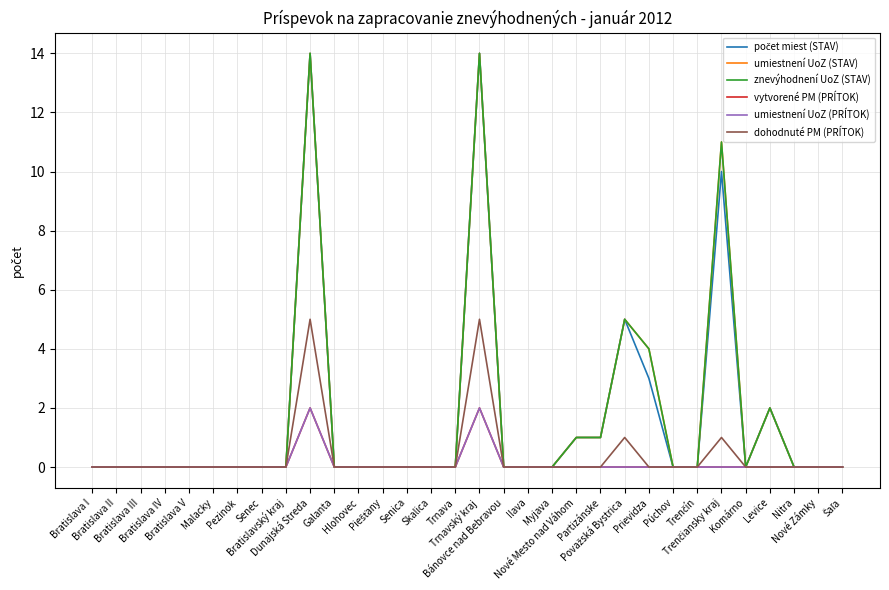

Does the chart display data point markers on the line(s)?

No